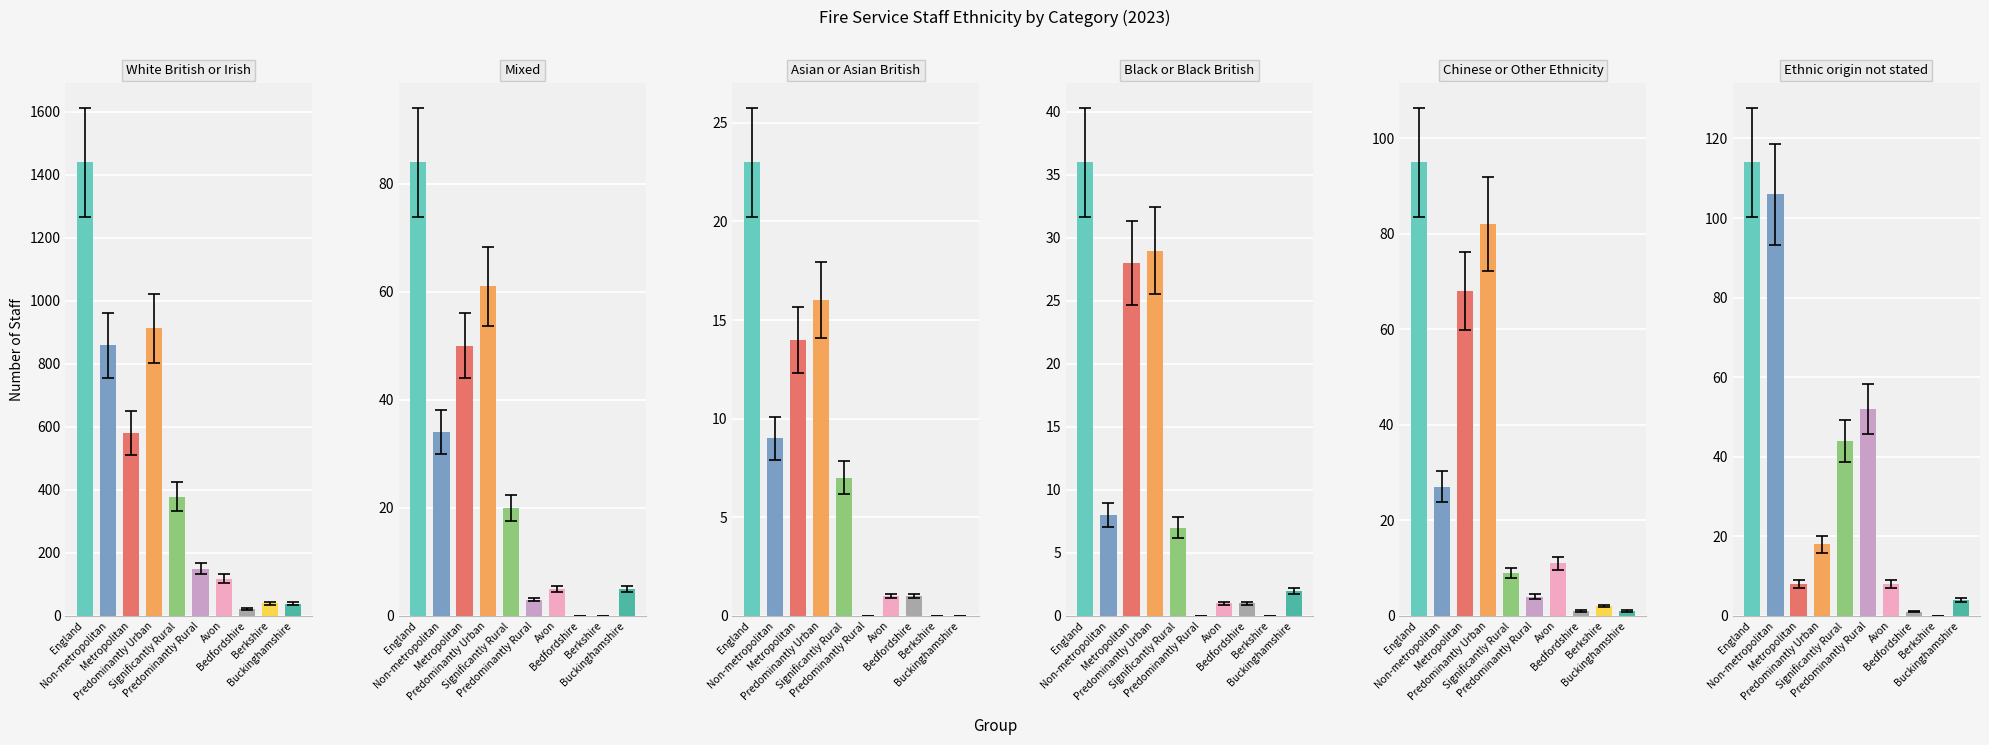

How many series are shown in this chart?

6